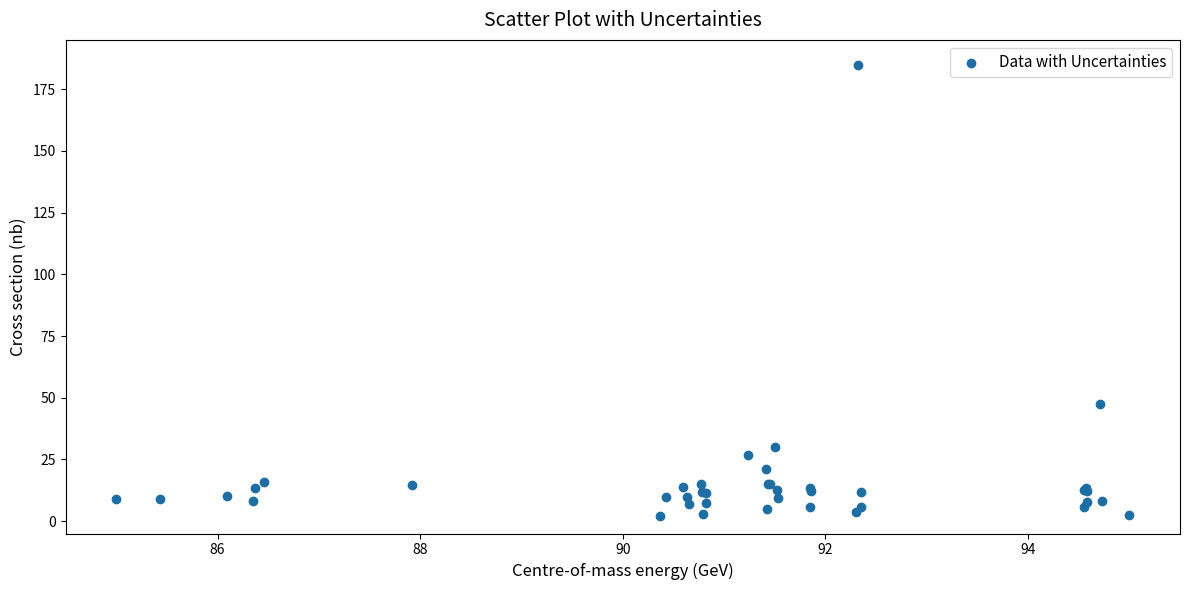

What Y value in the scatter plot is closest to 93?

47.6